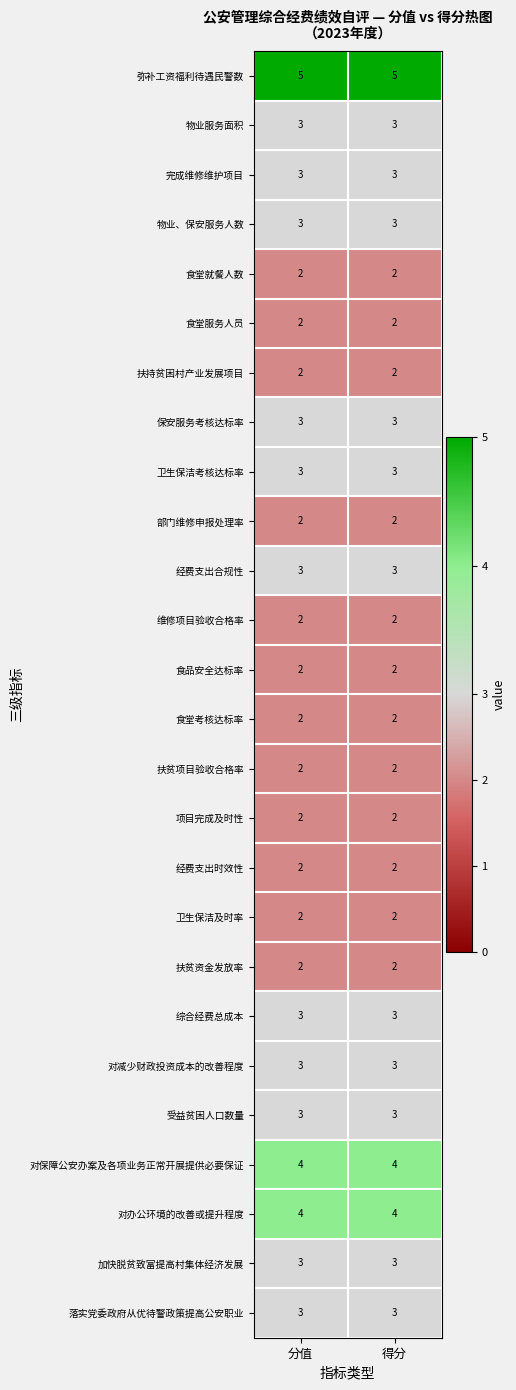

What is the maximum value shown in the chart?

5